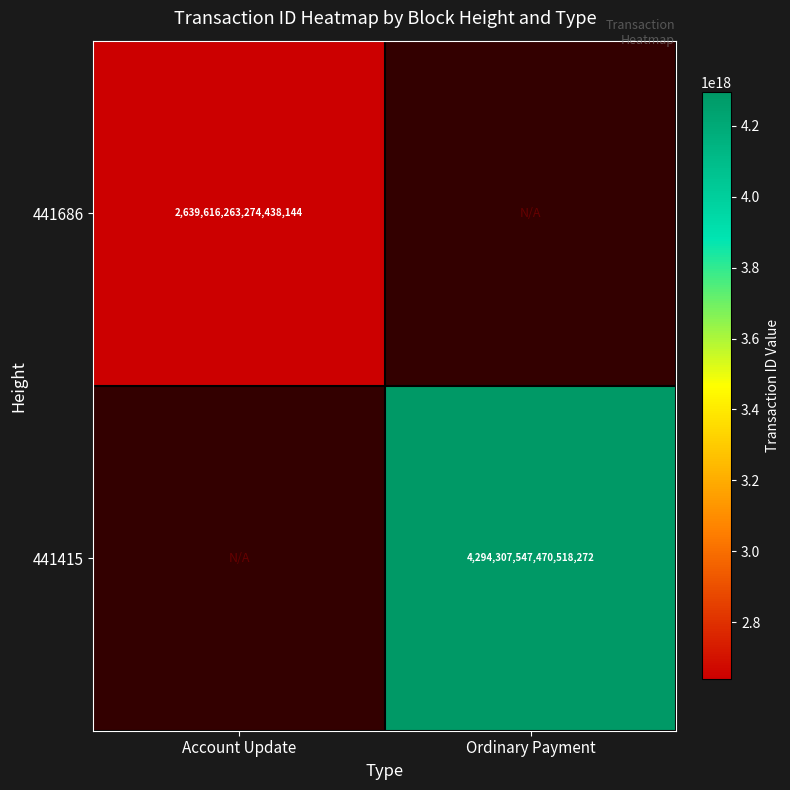

The value of 441415 at Ordinary Payment is 4294307547470518272. True or false?

True